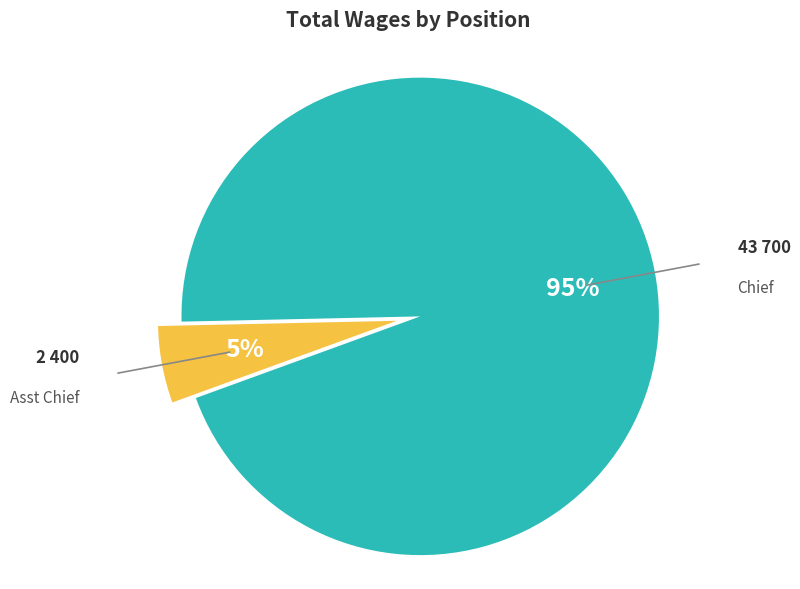

Does any single category account for the majority?

Yes